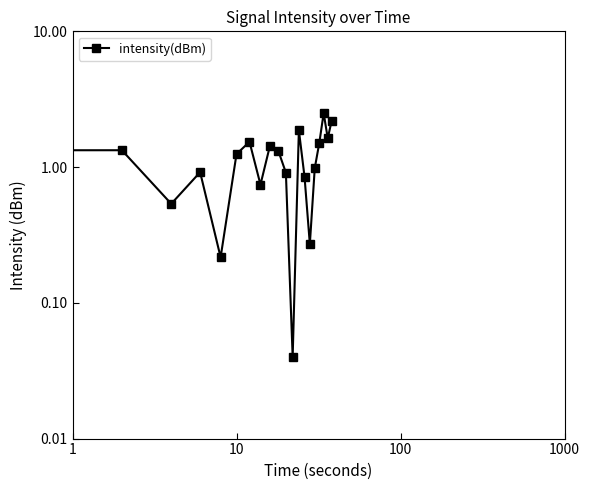

What is the average value?

1.1